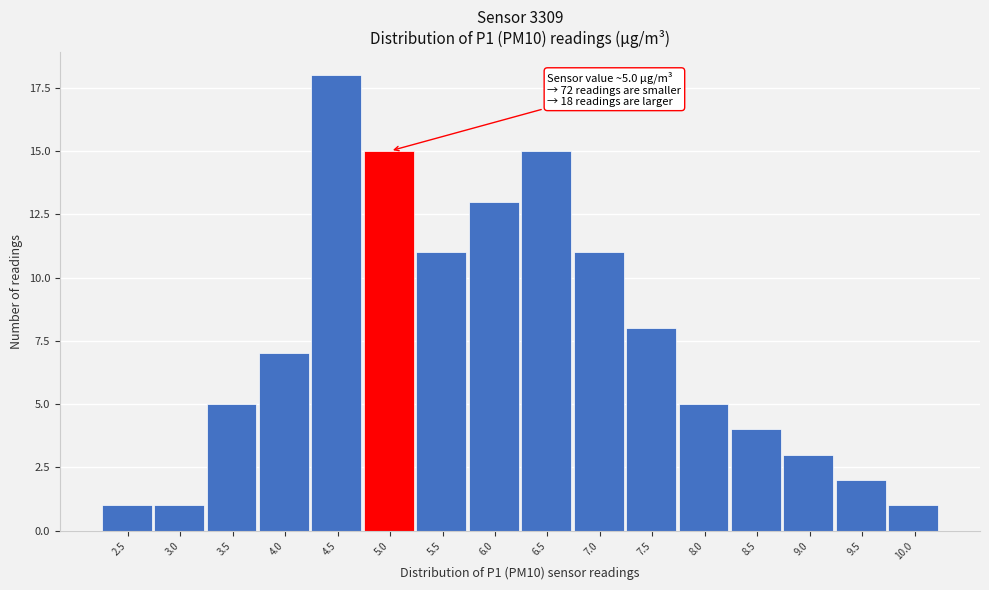

Reading left to right, transcribe all the data shown in this chart.

2.5=1	3.0=1	3.5=5	4.0=7	4.5=18	5.0=15	5.5=11	6.0=13	6.5=15	7.0=11	7.5=8	8.0=5	8.5=4	9.0=3	9.5=2	10.0=1